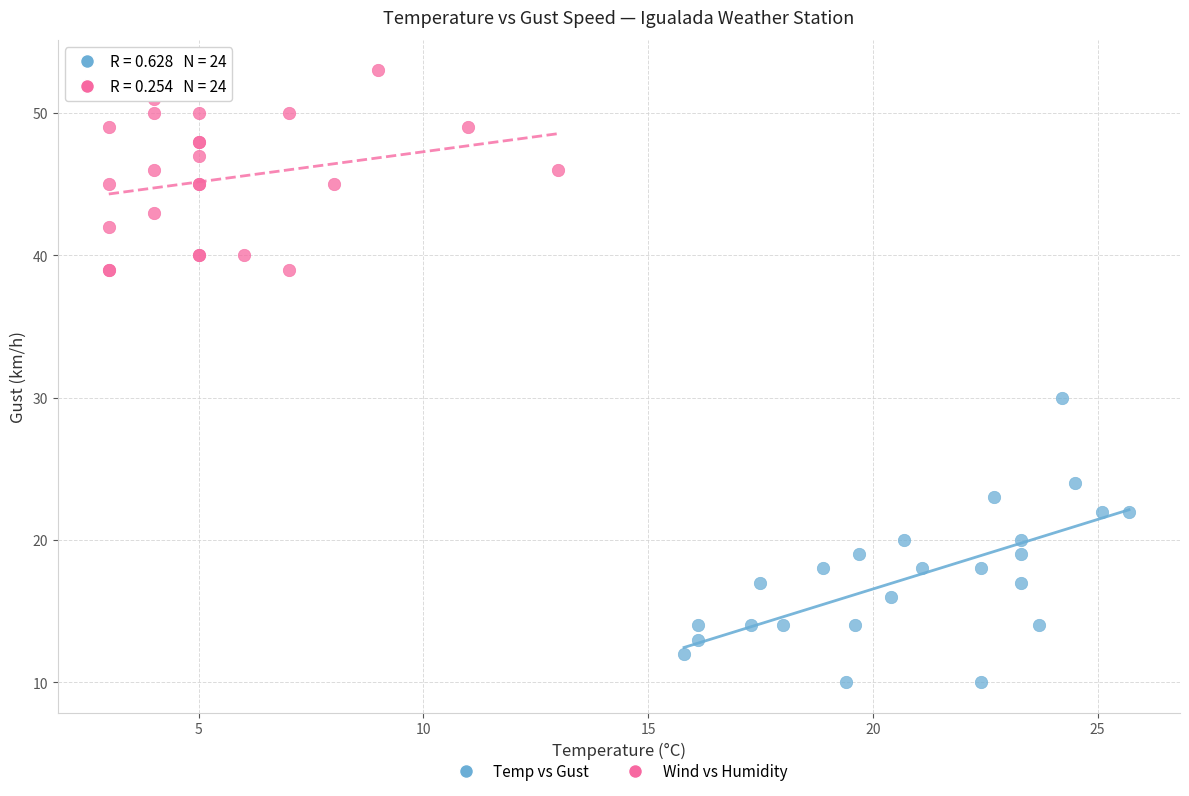

Which series reaches the maximum Y coordinate?

Wind vs Humidity